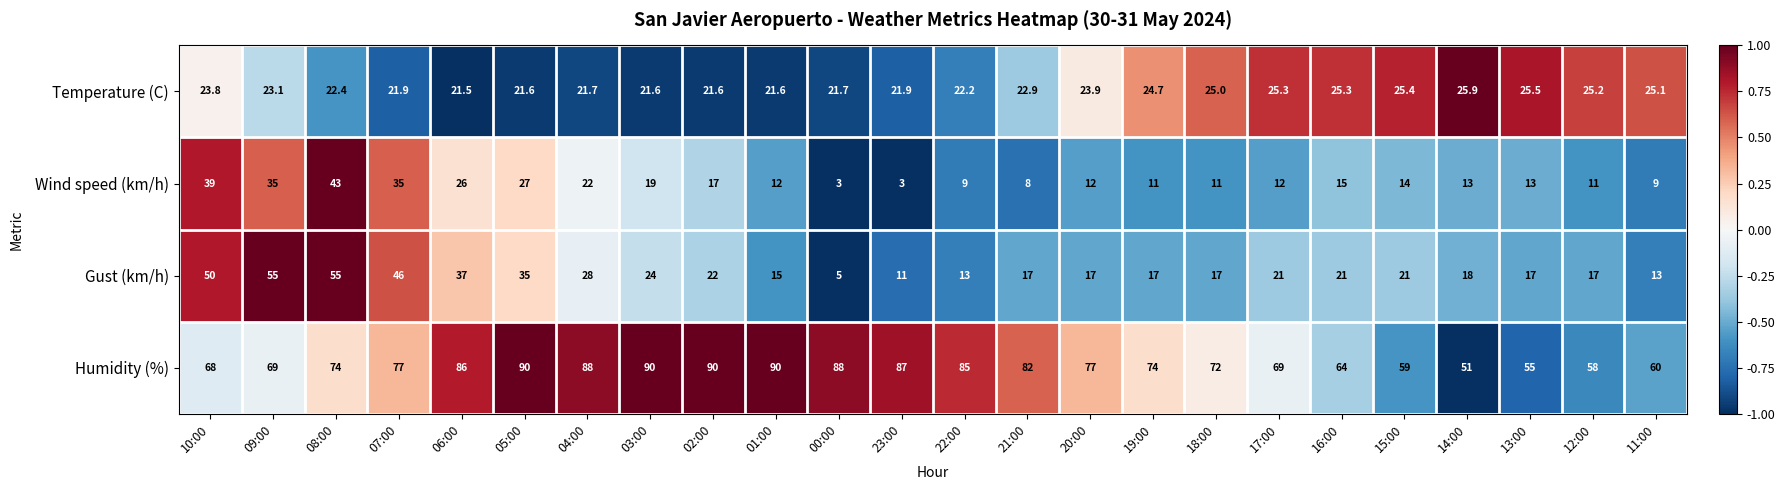

Is it true that Gust (km/h) equals 32.5 at 16:00?

False